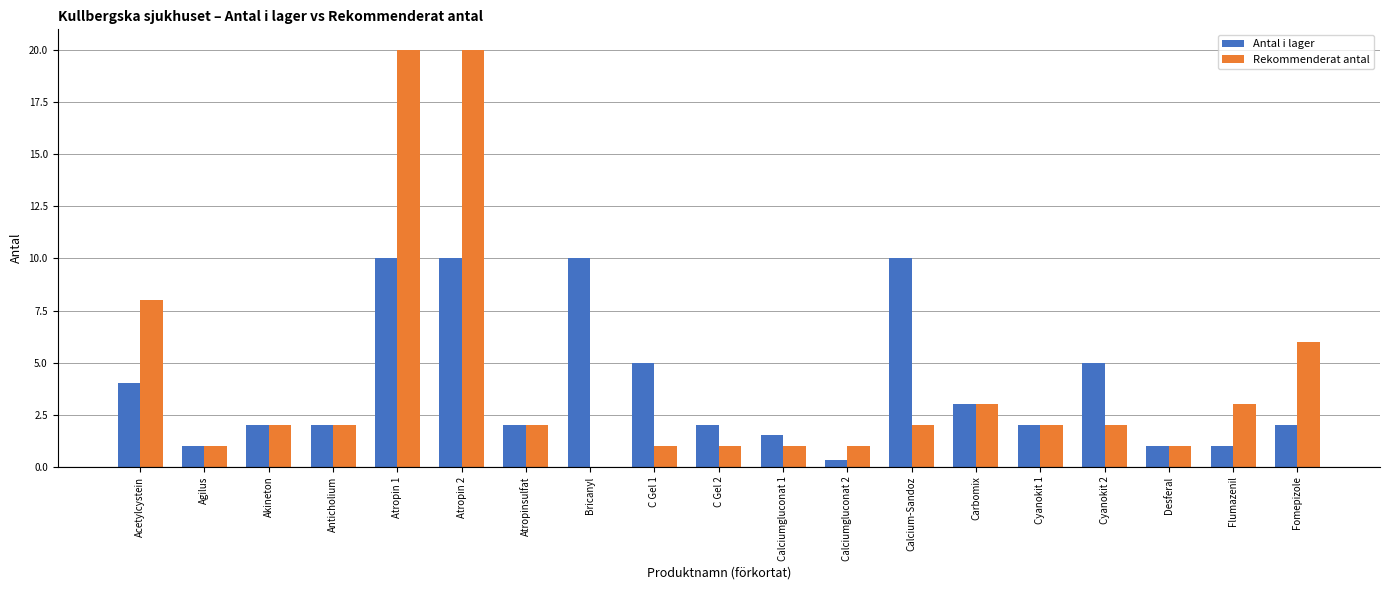

Which series changed the most between Akineton and Cyanokit 2?

Antal i lager